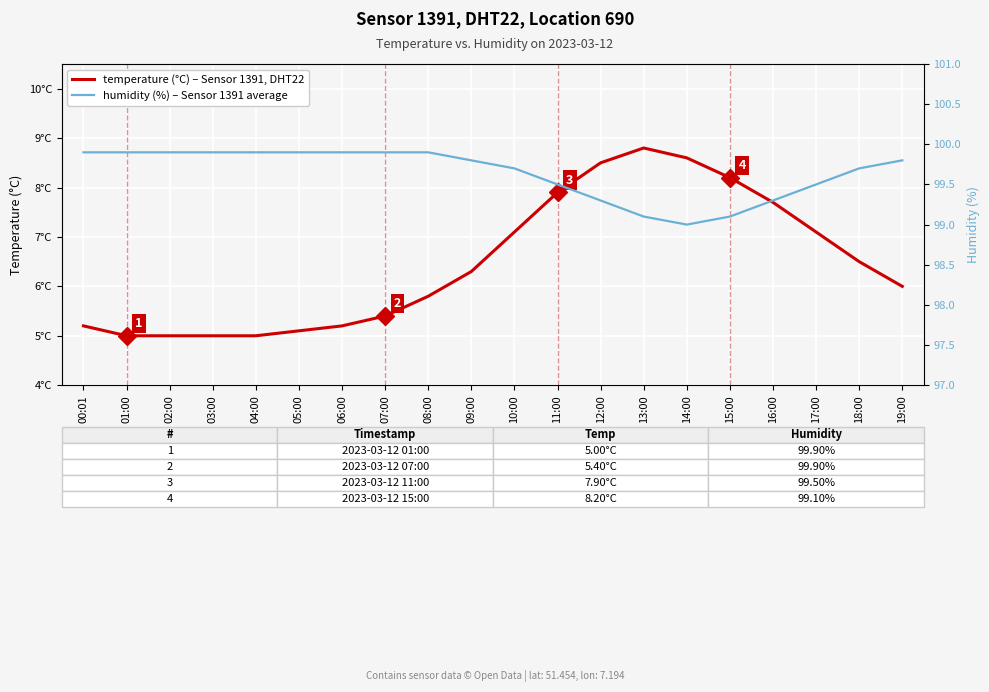

What are all the series names shown in the legend?

temperature (°C), Sensor 1391, DHT22, humidity (%), Sensor 1391 average